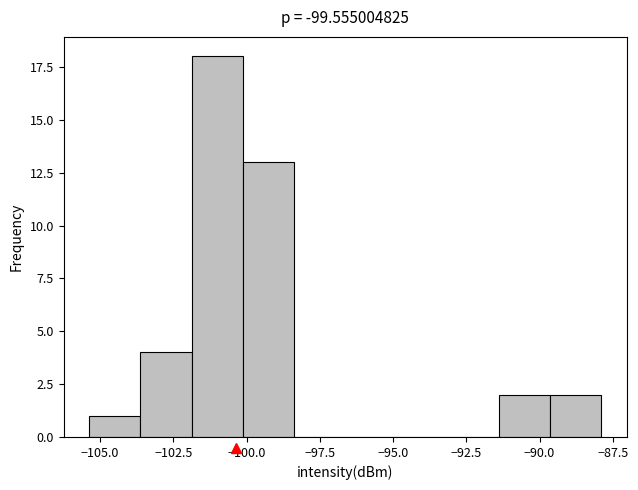

Read against the x-axis, roughly where is the centre of the tallest bar?

-101.0